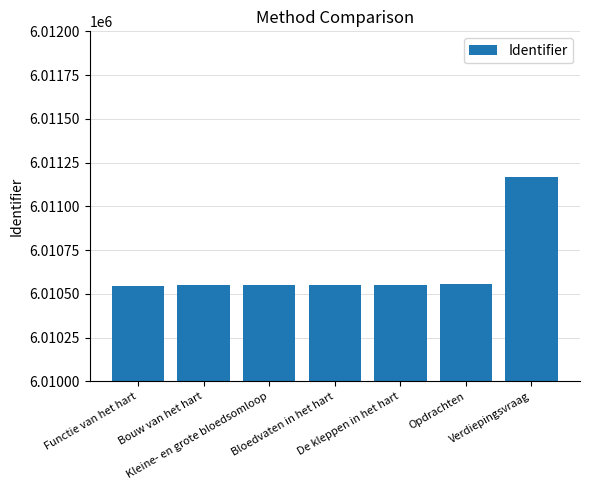

What position from the right is Verdiepingsvraag?

1